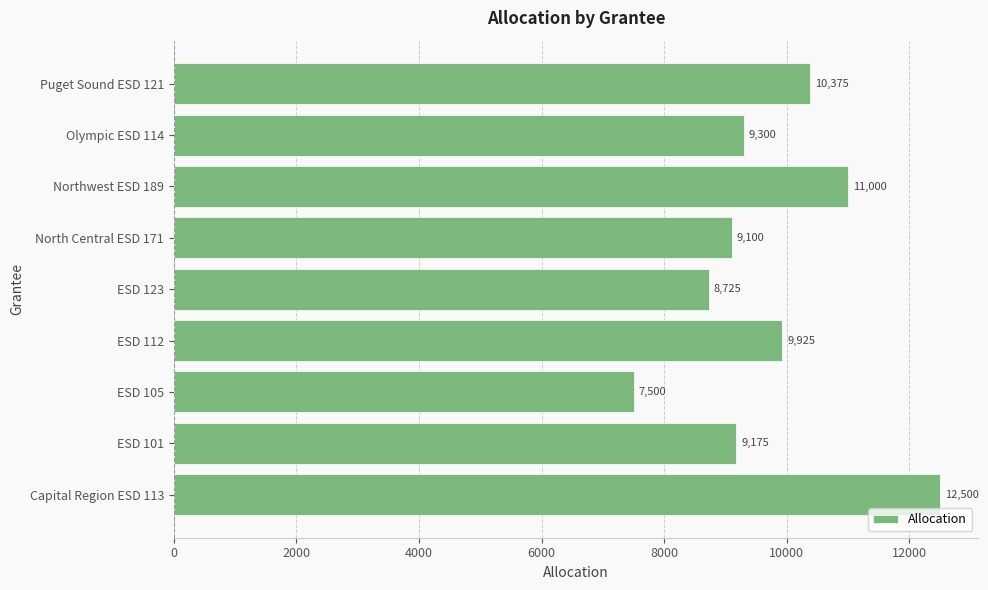

What is the change in value from ESD 123 to North Central ESD 171?

+375